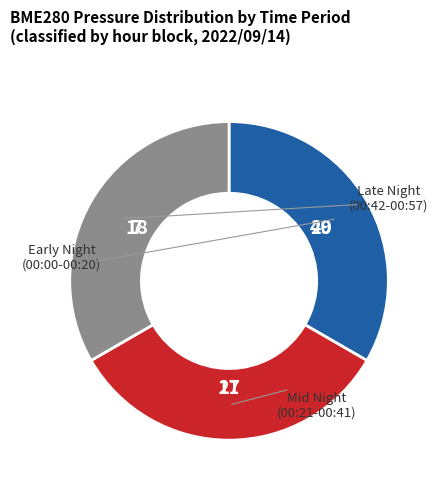

Is there any slice that represents more than half of the pie?

No